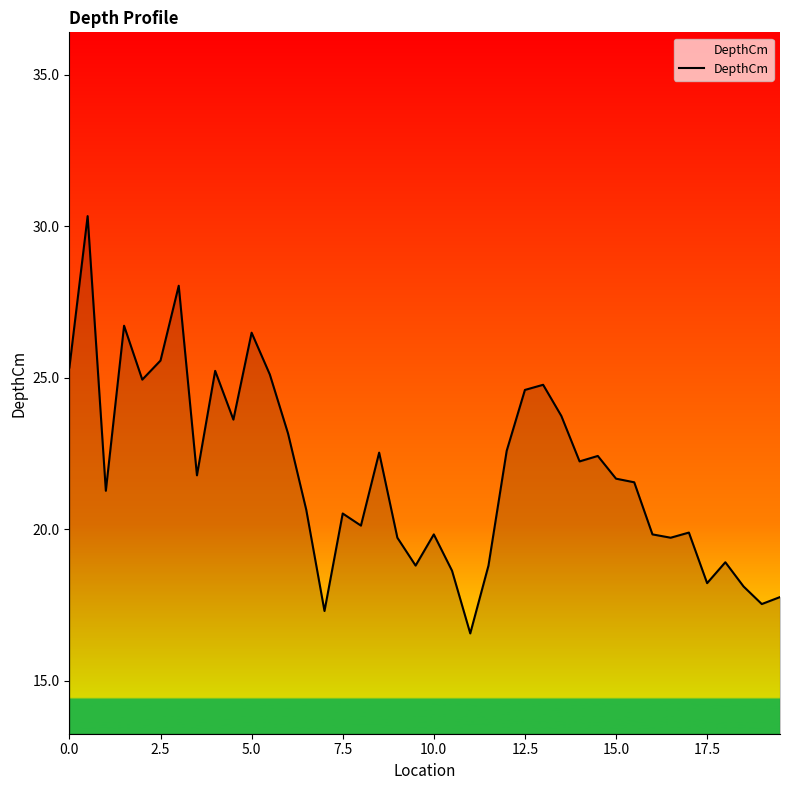

How many categories are shown in the chart?

40